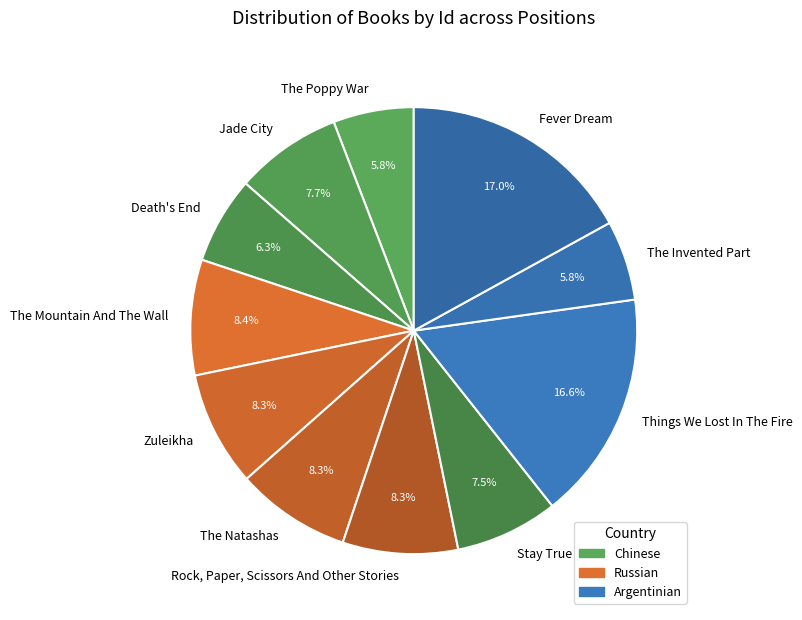

What is the ratio of the value at Fever Dream to the value at Things We Lost In The Fire?

1.0